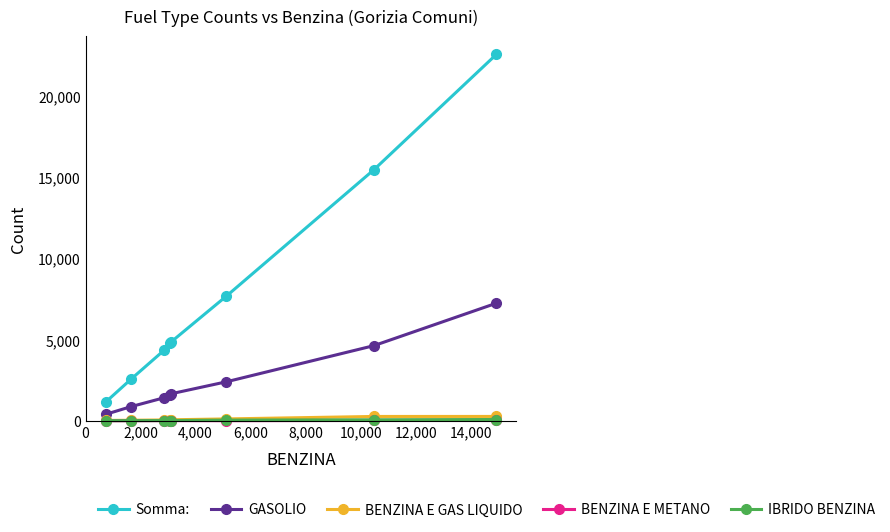

Which series has the largest total across all categories?

Somma: